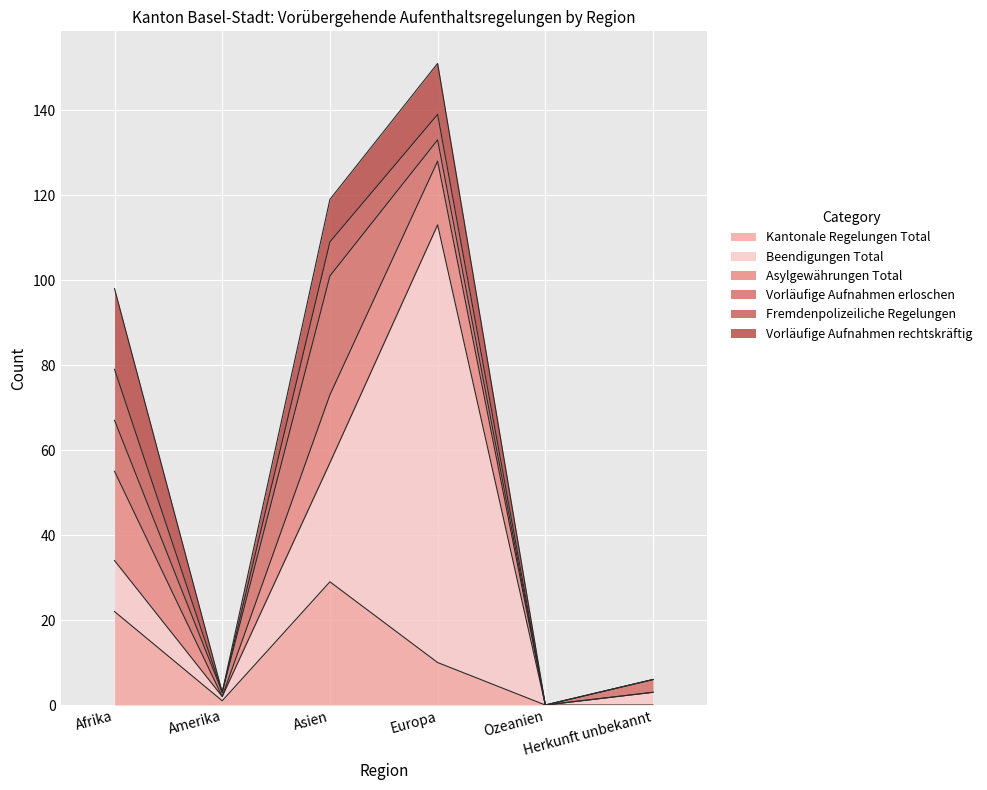

True or false: Vorläufige Aufnahmen erloschen and Kantonale Regelungen Total cross at least once.

False